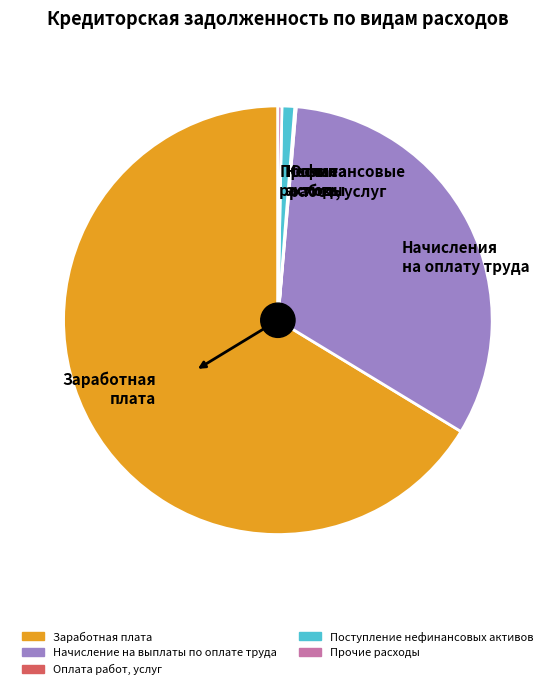

Which category has the biggest portion of the pie?

Заработная плата